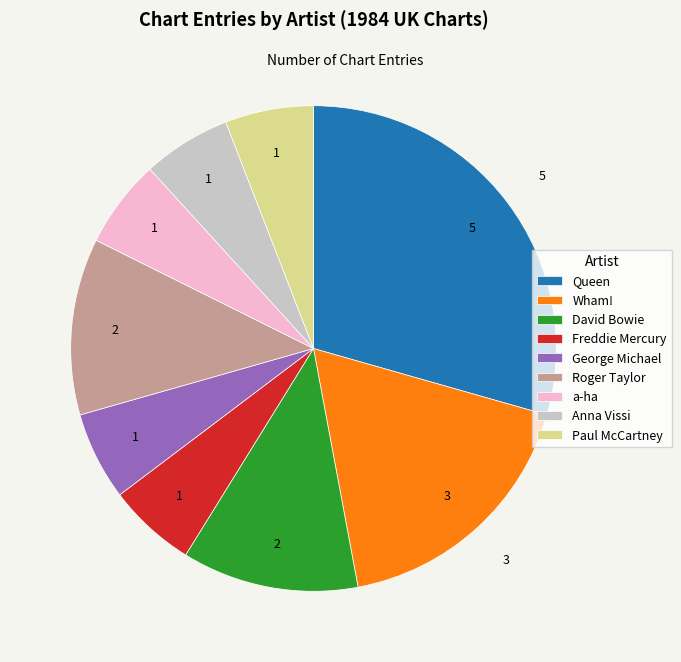

Which slice is the largest?

Queen